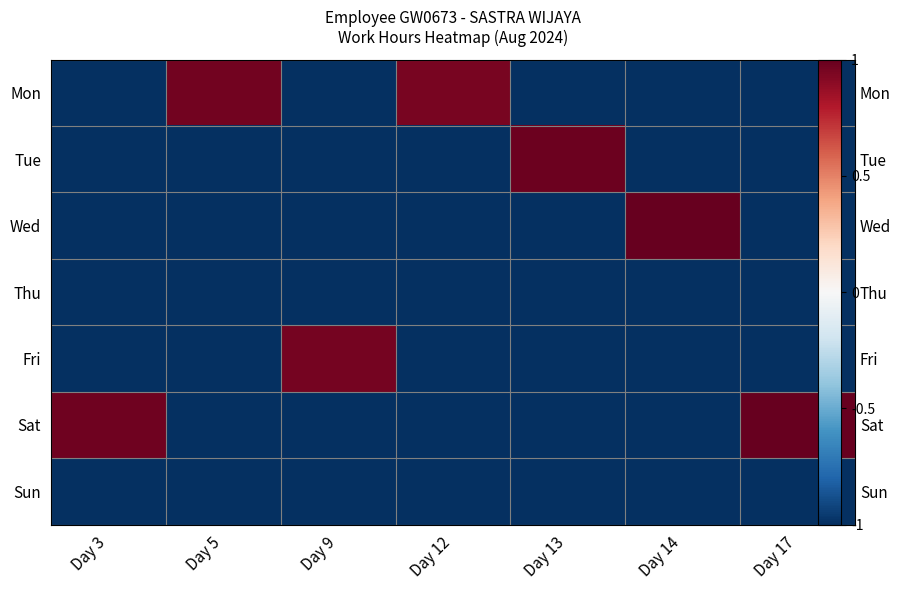

What is the lowest value of the Thu series?

-1.0